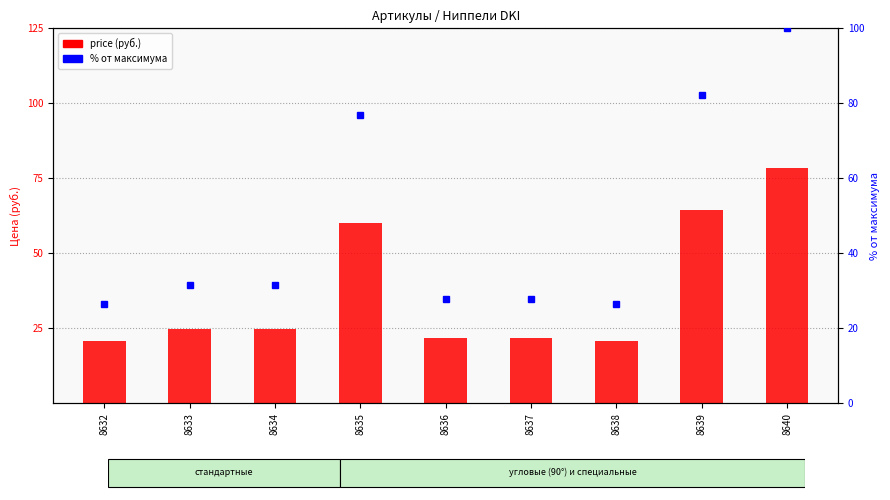

What is the sum of all values?

337.3